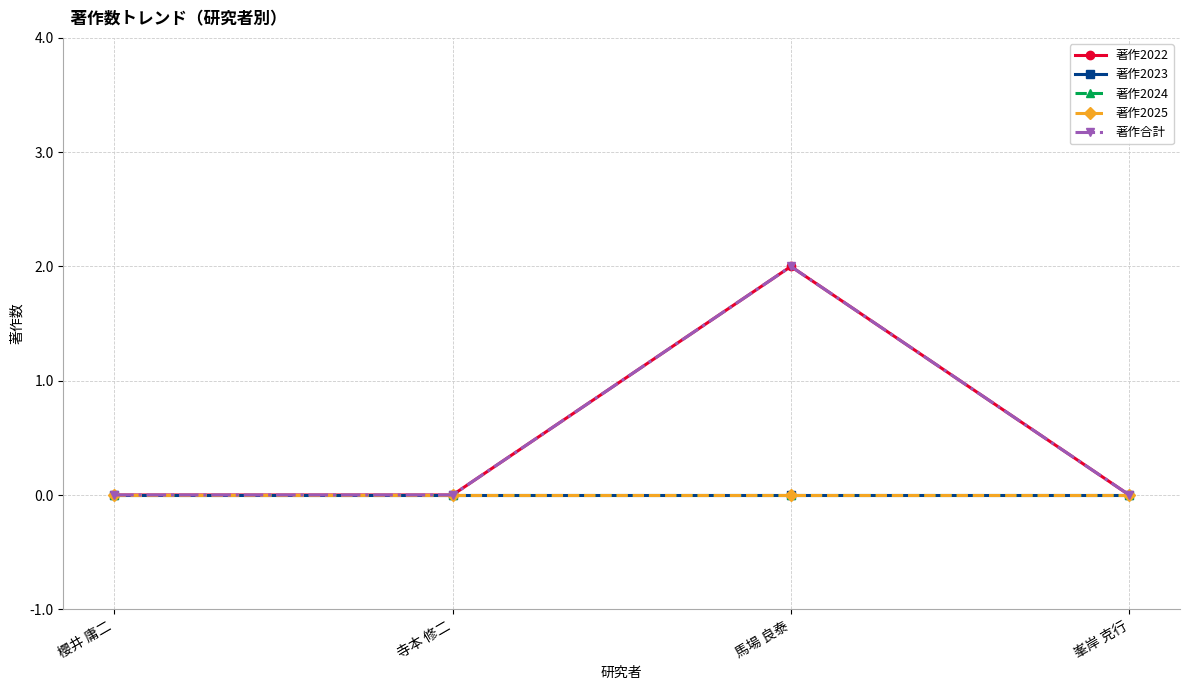

Is this an area chart (filled region under the line)?

No